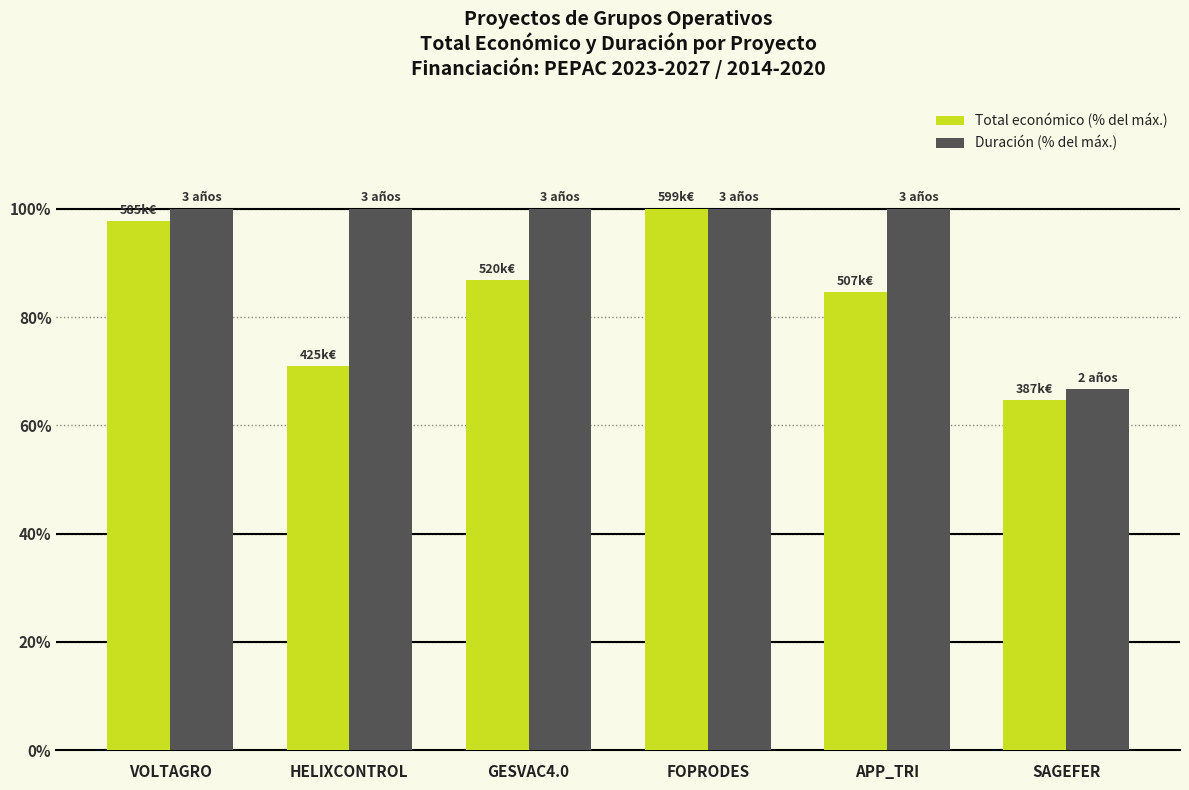

What is the minimum value for Duración (% del máx.)?

66.7